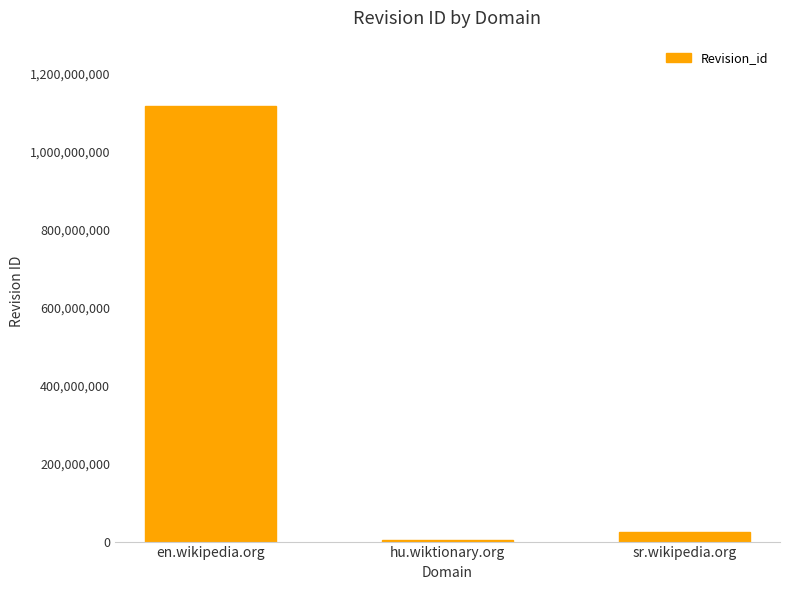

The chart shows a value of 1117035872 at en.wikipedia.org. True or false?

True